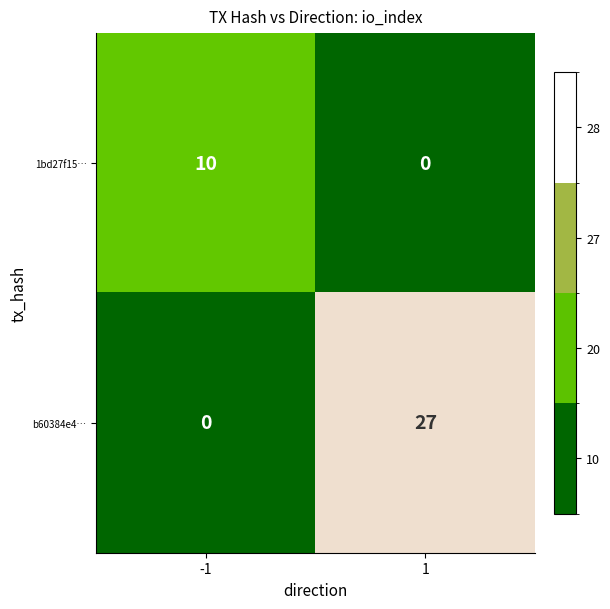

What is the sum of the 1bd27f15… values at 1 and -1?

10